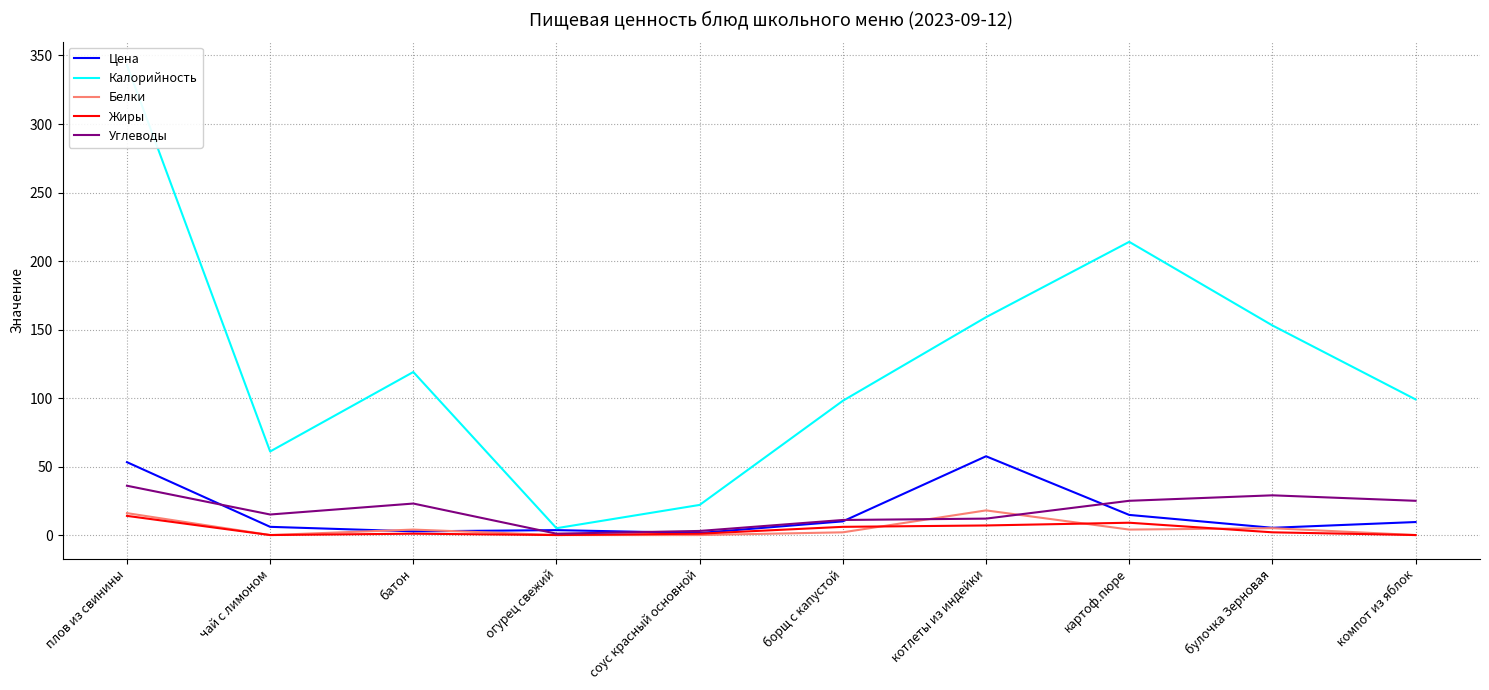

How many series are shown in this chart?

5